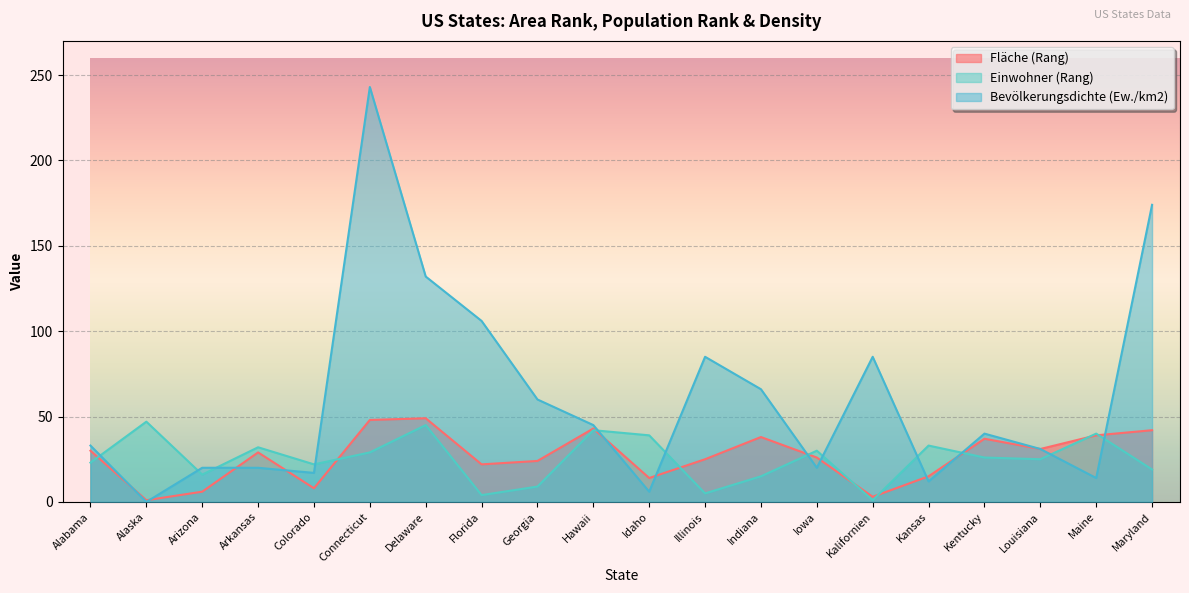

Reading left to right, transcribe all the data shown in this chart.

Fläche (Rang): Alabama=30	Alaska=1	Arizona=6	Arkansas=29	Colorado=8	Connecticut=48	Delaware=49	Florida=22	Georgia=24	Hawaii=43	Idaho=14	Illinois=25	Indiana=38	Iowa=26	Kalifornien=3	Kansas=15	Kentucky=37	Louisiana=31	Maine=39	Maryland=42
Einwohner (Rang): Alabama=23	Alaska=47	Arizona=16	Arkansas=32	Colorado=22	Connecticut=29	Delaware=45	Florida=4	Georgia=9	Hawaii=42	Idaho=39	Illinois=5	Indiana=15	Iowa=30	Kalifornien=1	Kansas=33	Kentucky=26	Louisiana=25	Maine=40	Maryland=19
Bevölkerungsdichte (Ew./km2): Alabama=33	Alaska=0	Arizona=20	Arkansas=20	Colorado=17	Connecticut=243	Delaware=132	Florida=106	Georgia=60	Hawaii=45	Idaho=6	Illinois=85	Indiana=66	Iowa=20	Kalifornien=85	Kansas=12	Kentucky=40	Louisiana=31	Maine=14	Maryland=174